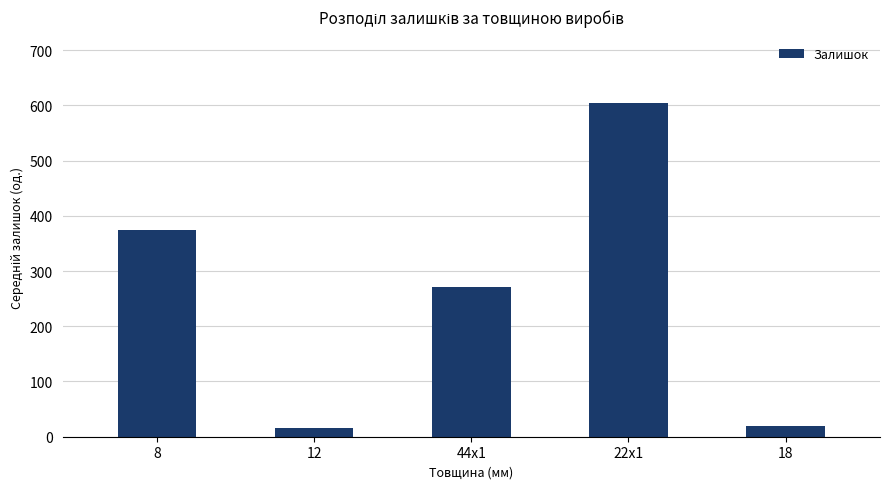

What is the greatest value displayed?

603.5